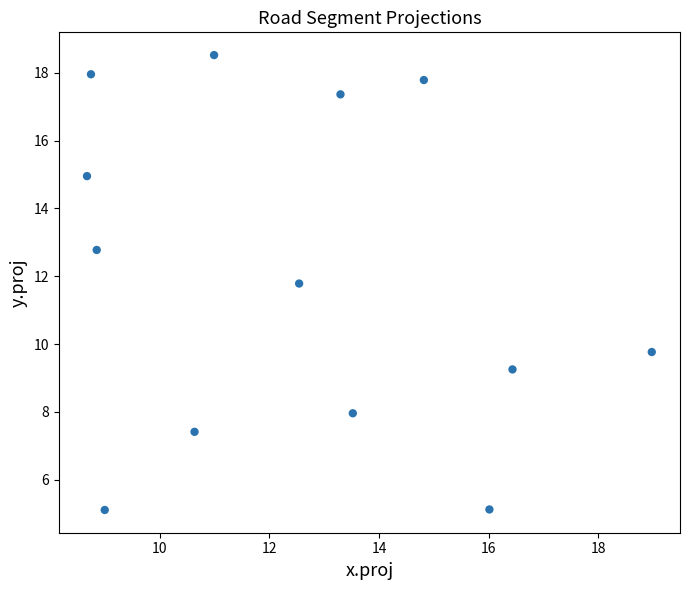

What Y value in the scatter plot is closest to 11?

11.8